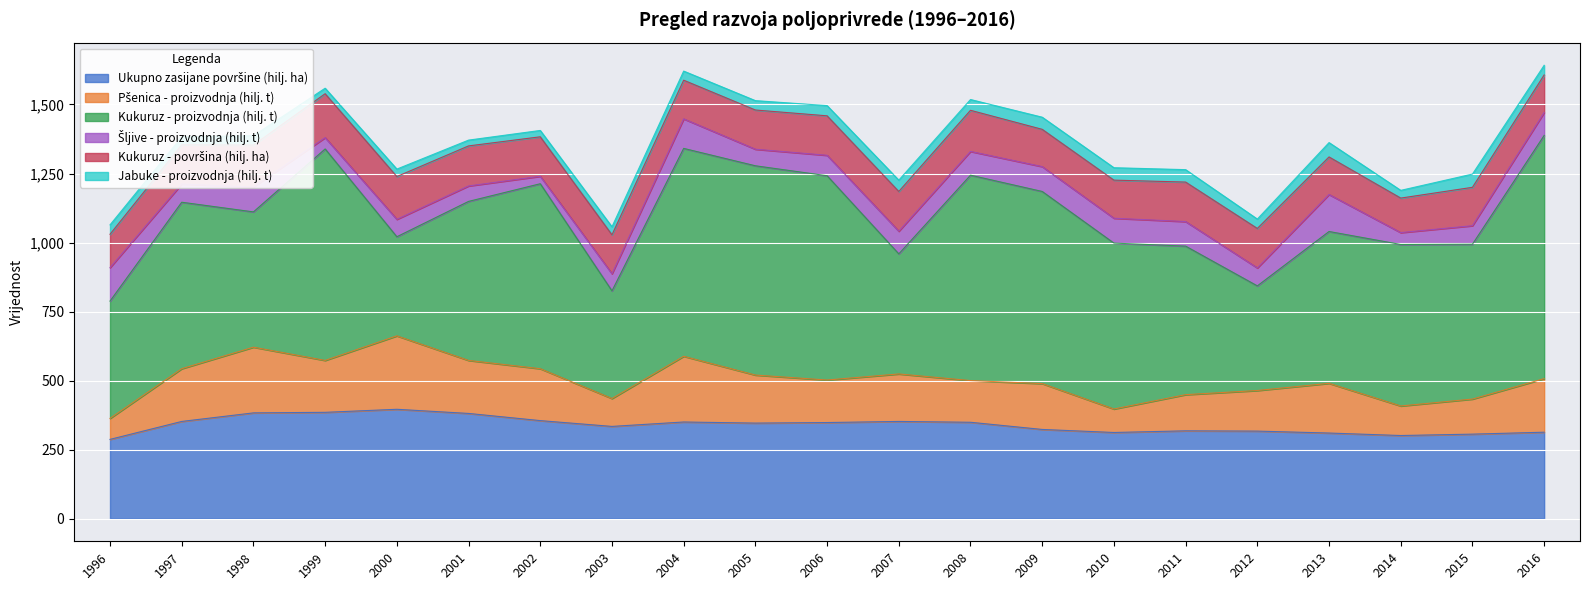

Which series has the largest range (max minus min)?

Kukuruz - proizvodnja (hilj. t)